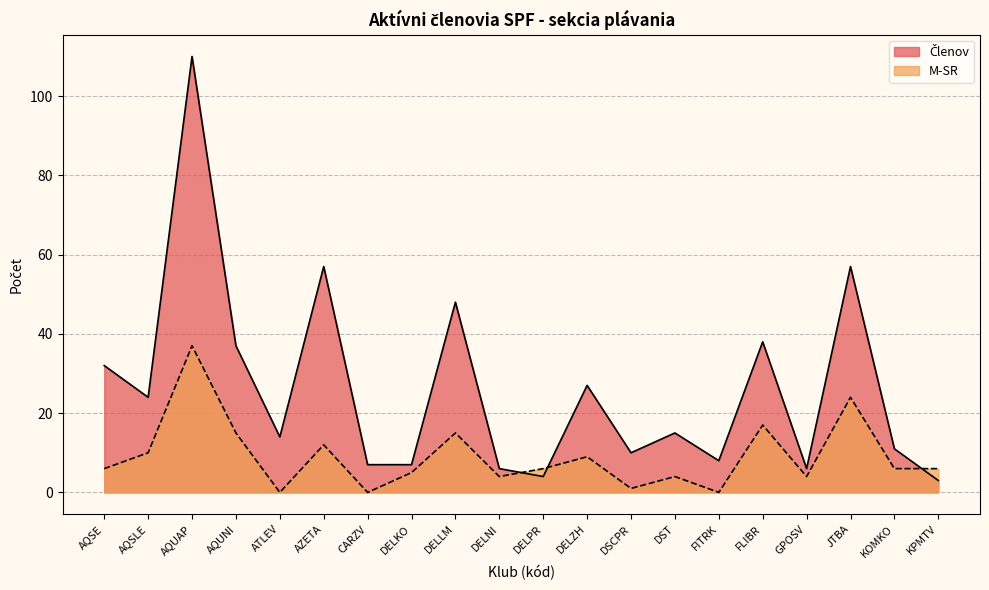

List the series in order of their peak value, lowest first.

M-SR, Členov